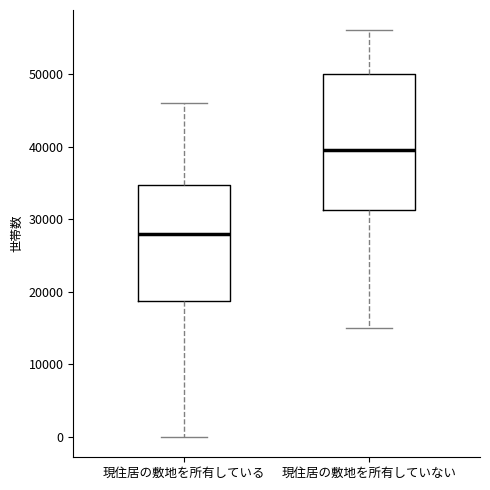

Reading left to right, transcribe this box plot: for each box, give where its median line is, the range the box spans, and where its two whiskers end, as read against the y-axis. The values are not printed on the chart, so give them approximately, as read against the axis.

現住居の敷地を所有している: median 28000, box 19000 to 35000, whiskers 0 to 46000
現住居の敷地を所有していない: median 40000, box 31000 to 50000, whiskers 15000 to 56000